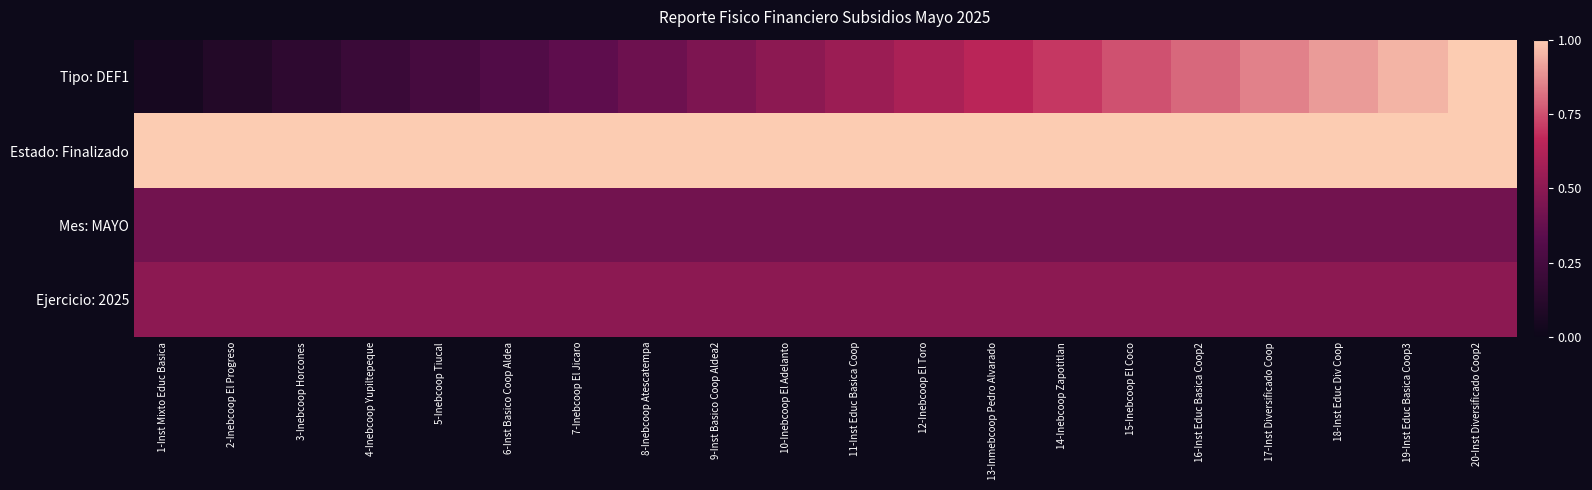

Between 10-Inebcoop El Adelanto and 14-Inebcoop Zapotitlan, which is larger?

14-Inebcoop Zapotitlan